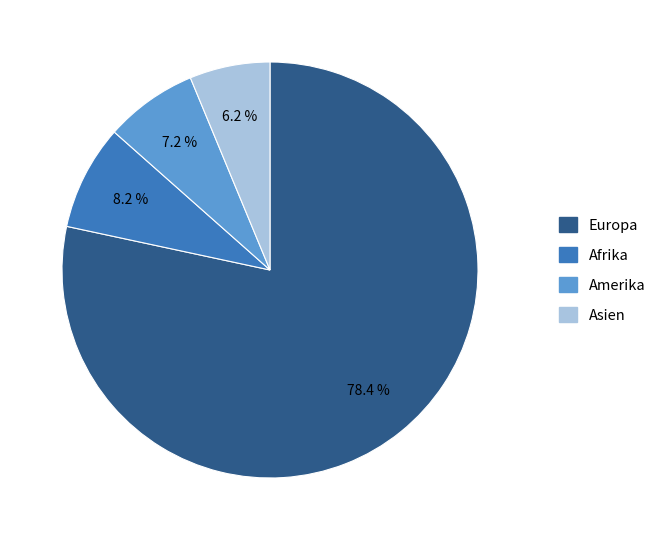

How many slices are in this pie chart?

4